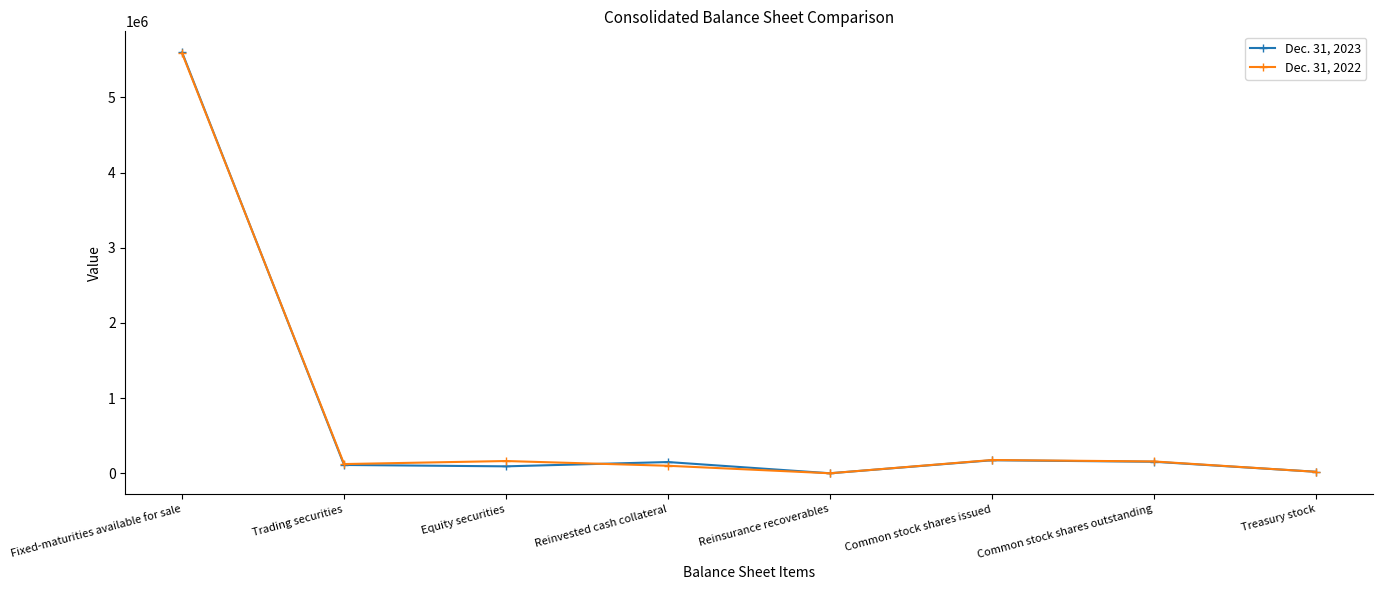

What are all the series names shown in the legend?

Dec. 31, 2023, Dec. 31, 2022